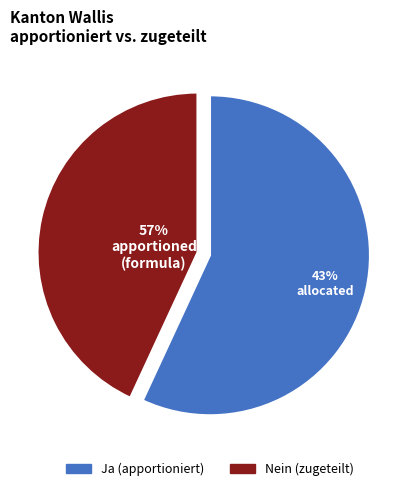

To the nearest percent, what is the difference between the largest and smallest slice percentages?

14%